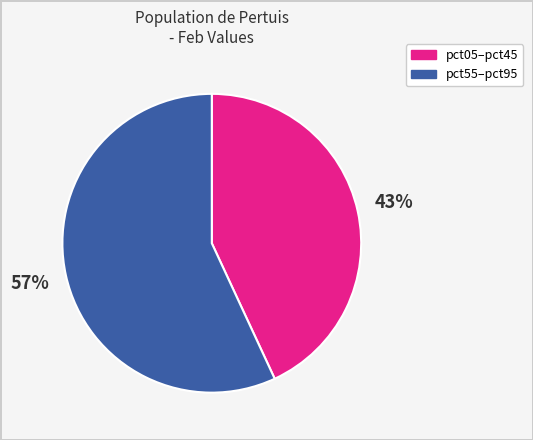

Is there any slice that represents more than half of the pie?

Yes